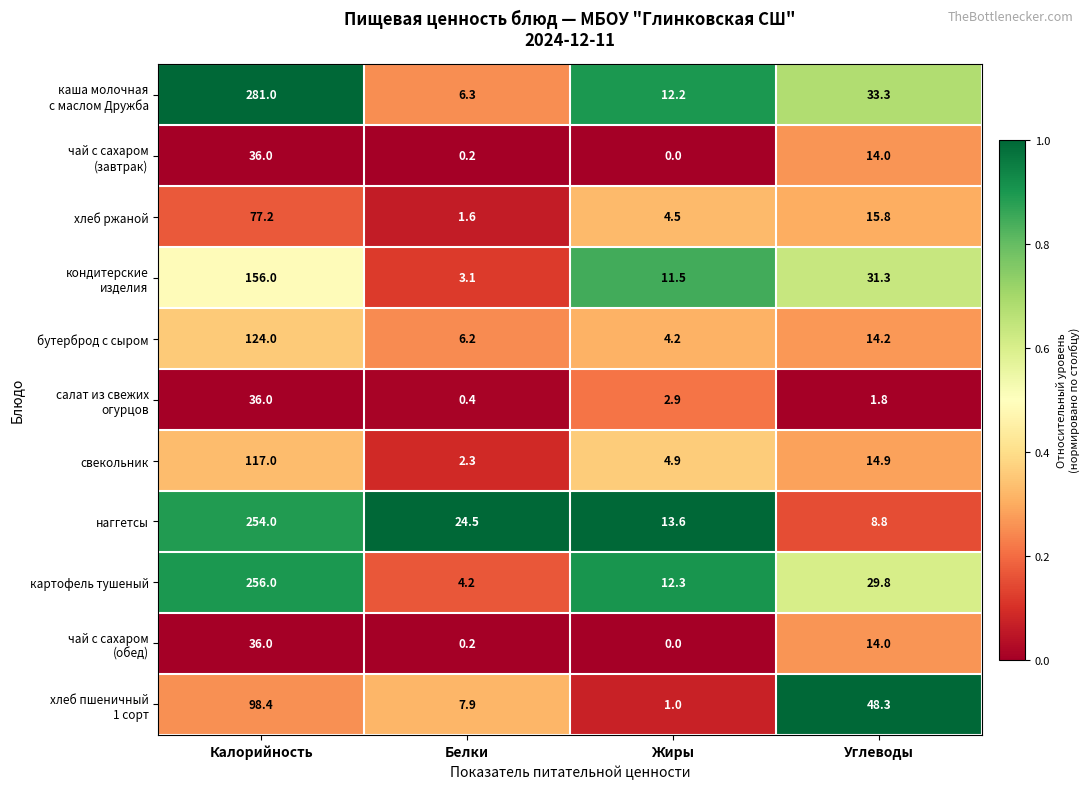

True or false: свекольник has a value of 14.9 at Углеводы.

True